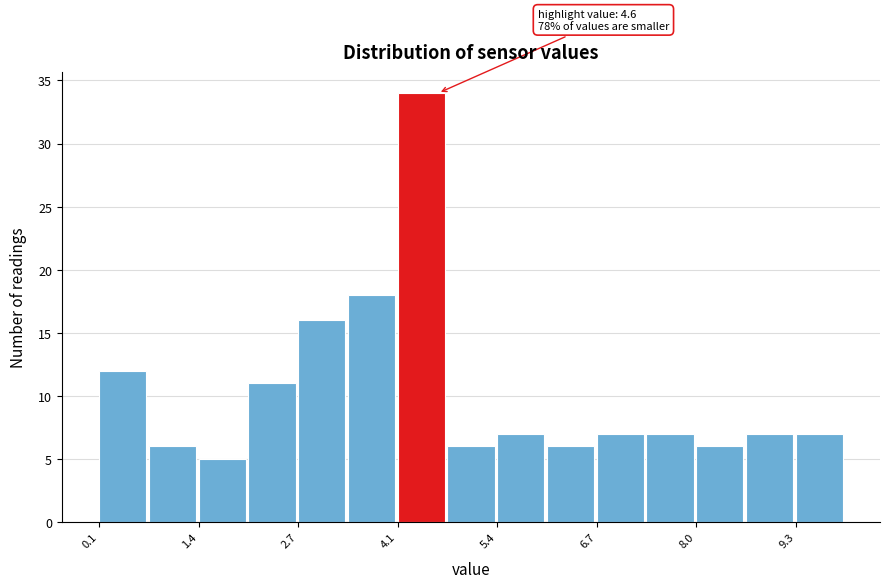

Read against the x-axis, roughly where is the centre of the tallest bar?

4.4